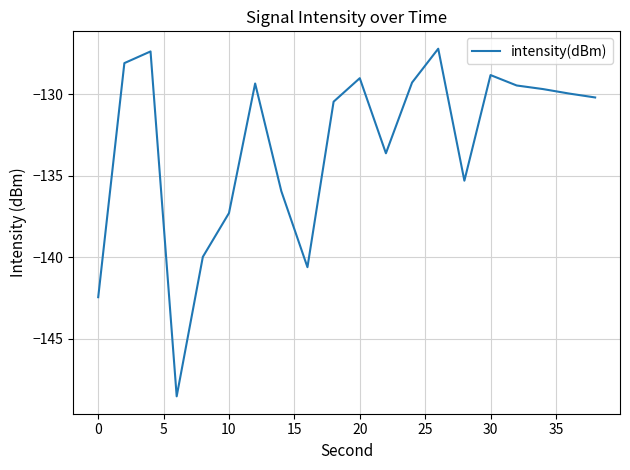

What is the difference between the maximum and minimum values?

21.3